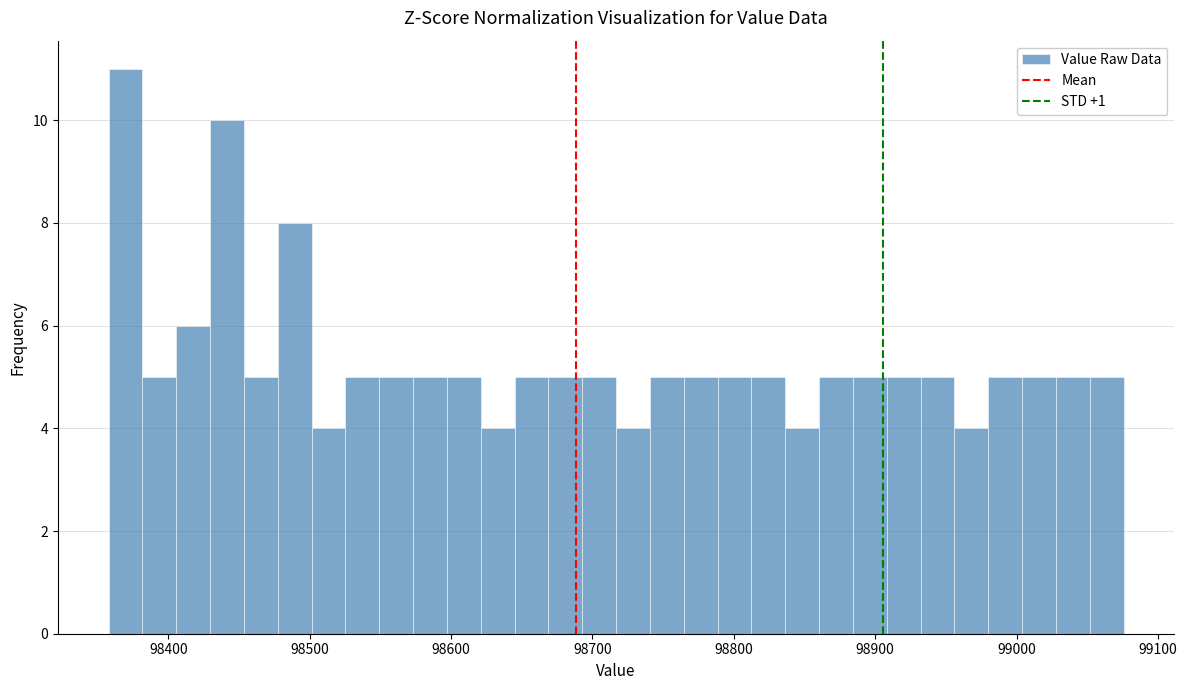

Around what value on the x-axis is the tallest bar? Give the approximate position of its centre, as read against the axis.

98370